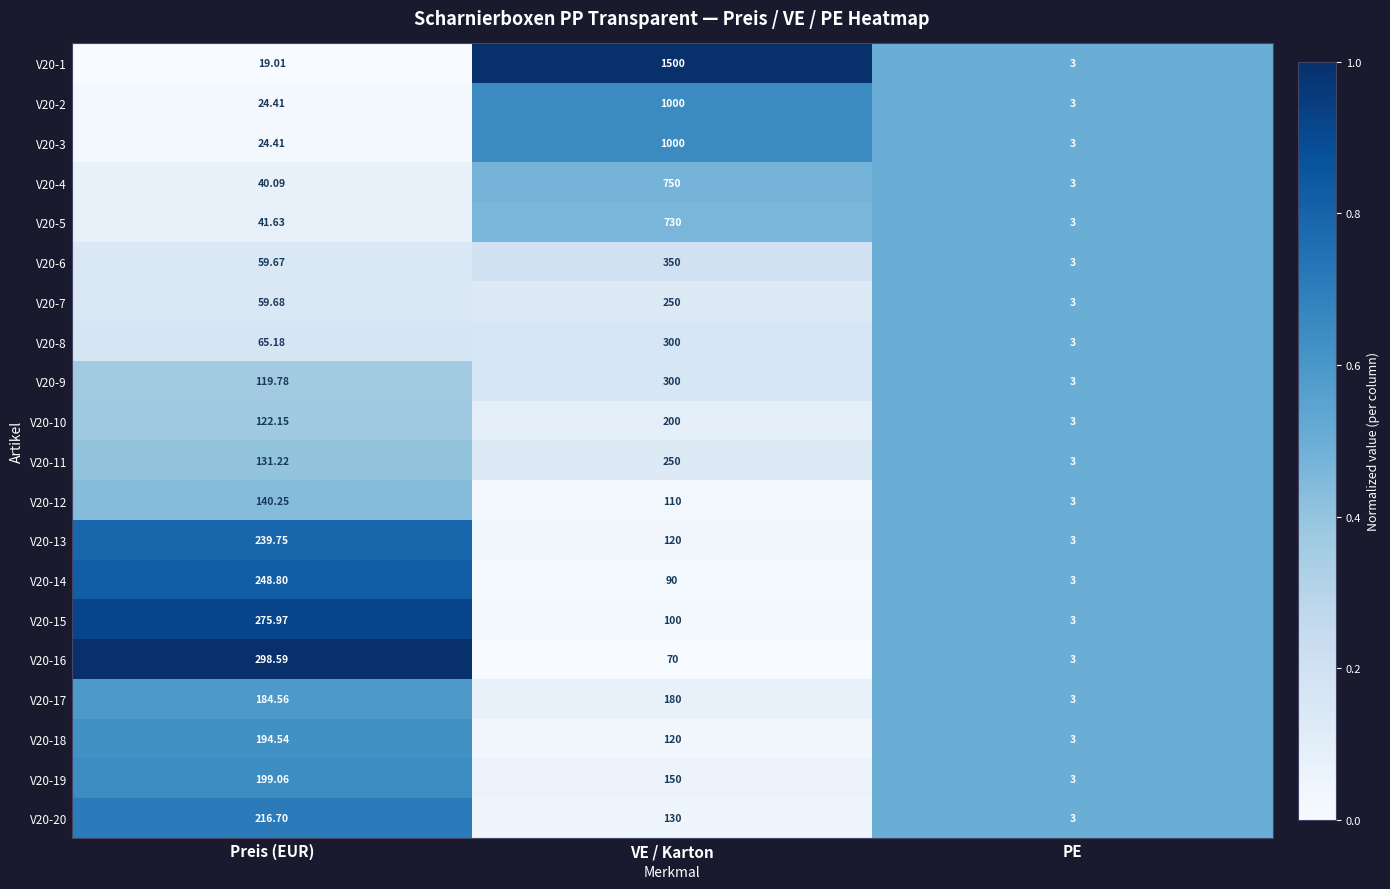

What is the maximum value shown in the chart?

1500.0